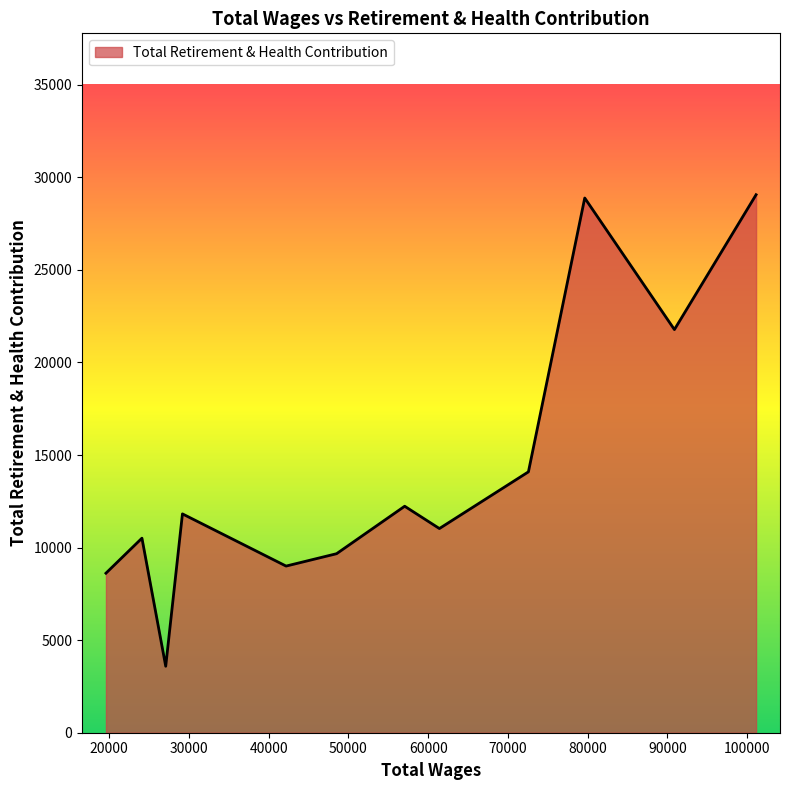

What is the difference between the maximum and minimum values?

25468